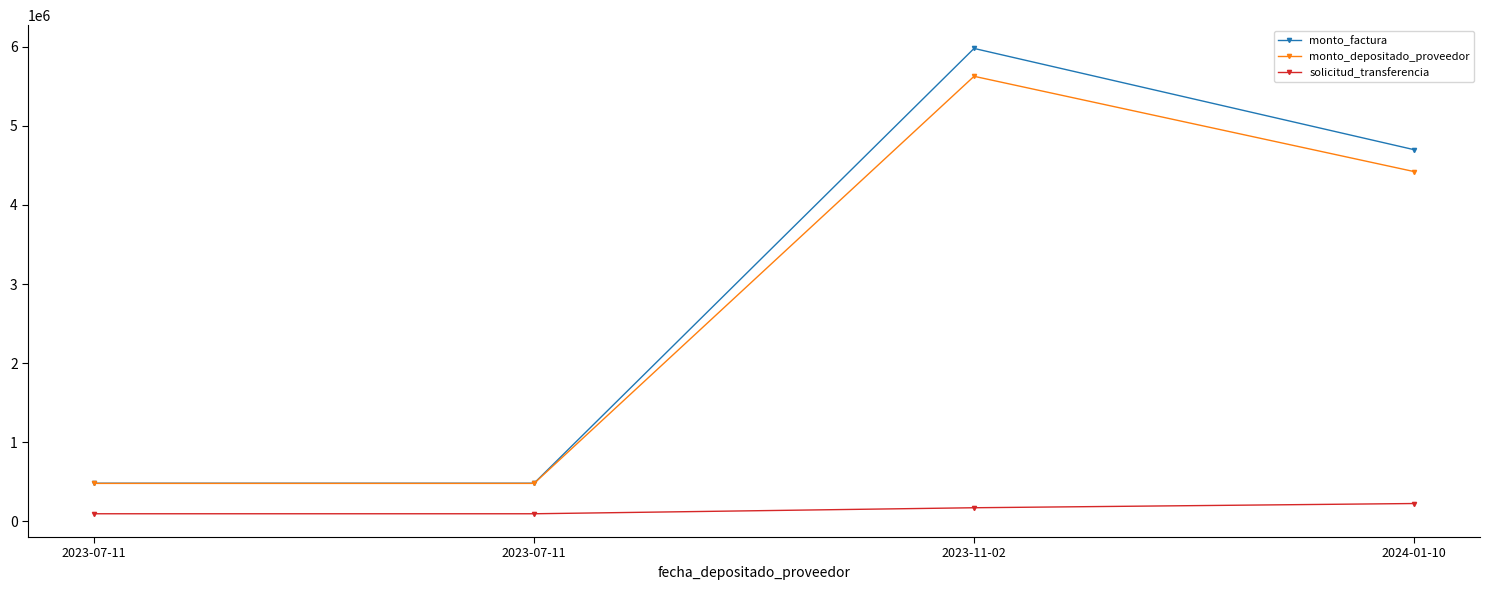

What is the total value across all series at 2024-01-10?

9345115